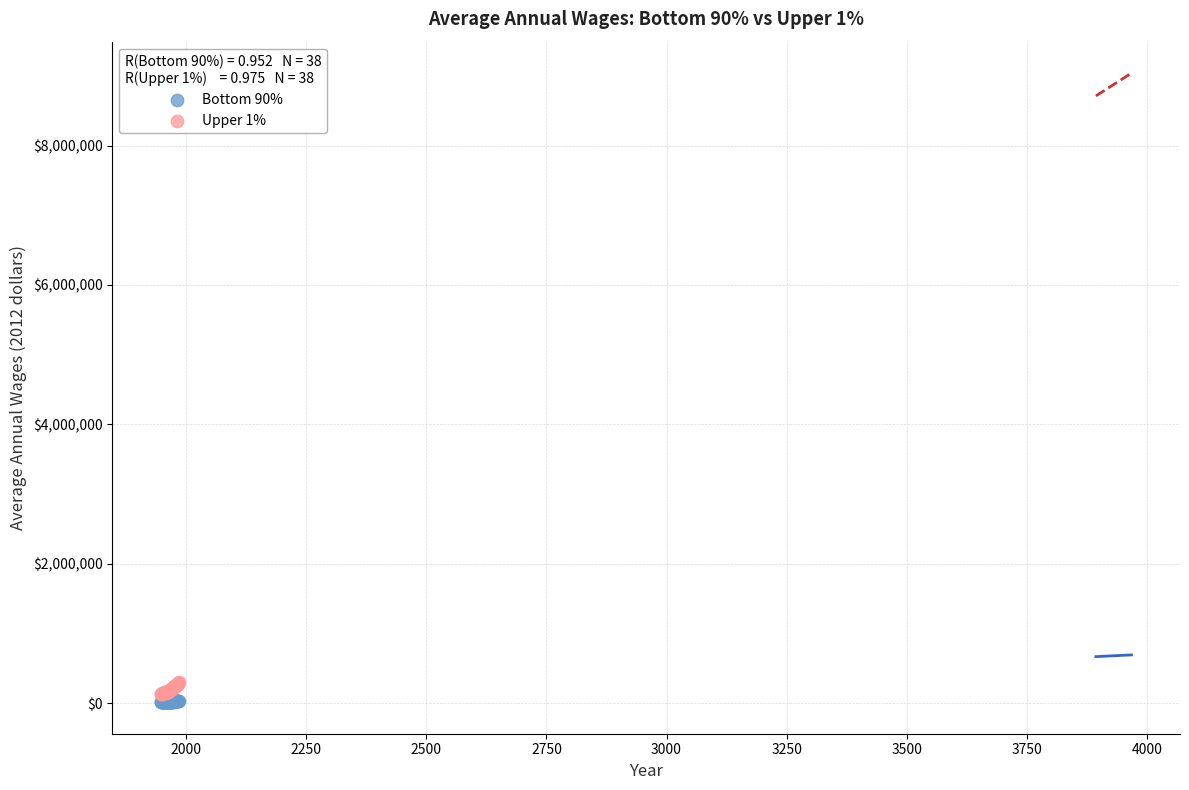

Which series has the widest spread of Y values?

Upper 1%